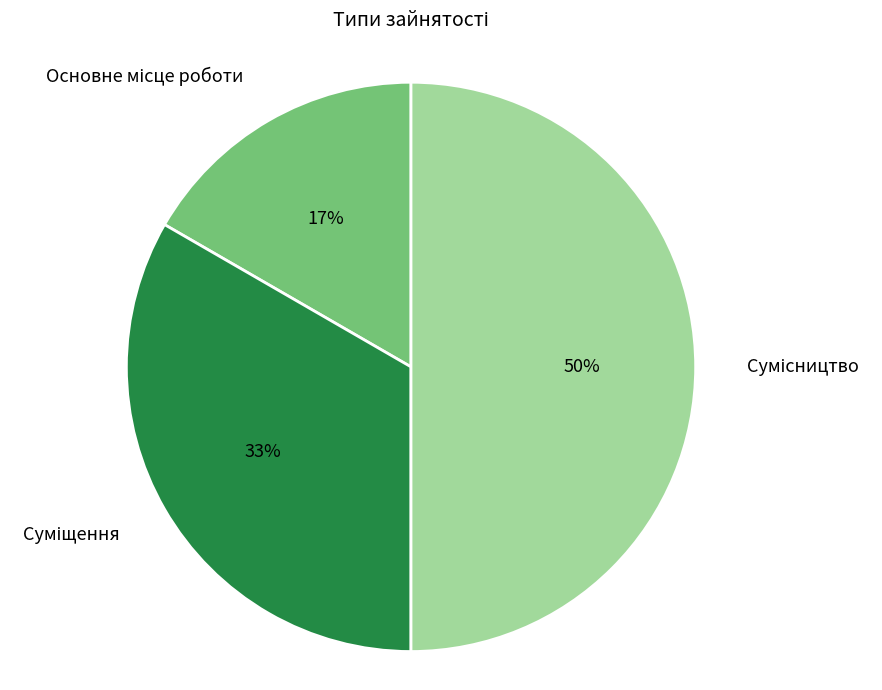

To the nearest percent, what is the difference between the largest and smallest slice percentages?

33%